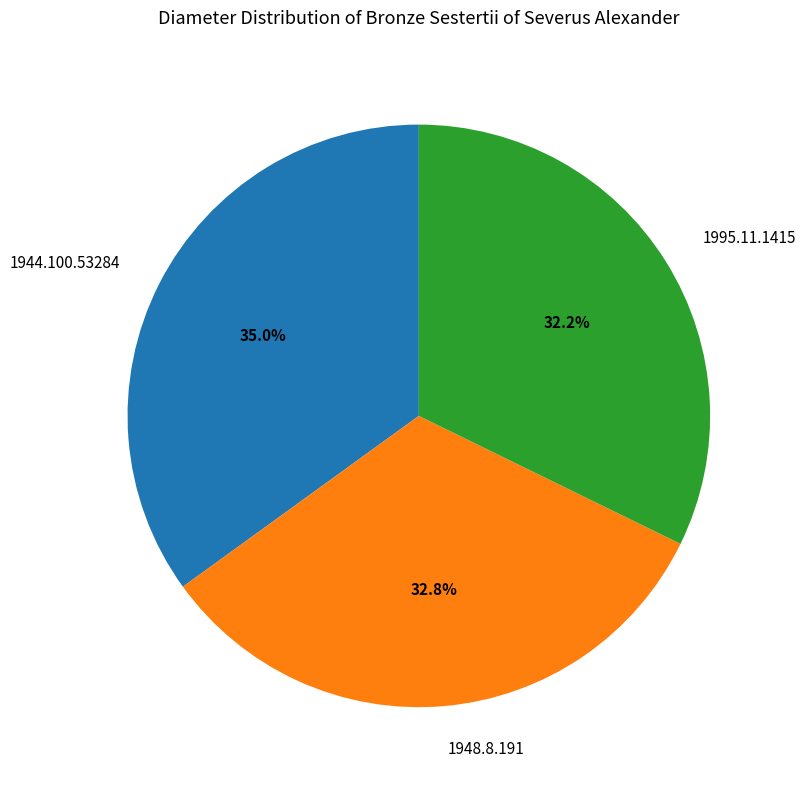

Rank the categories by value from lowest to highest.

1995.11.1415, 1948.8.191, 1944.100.53284